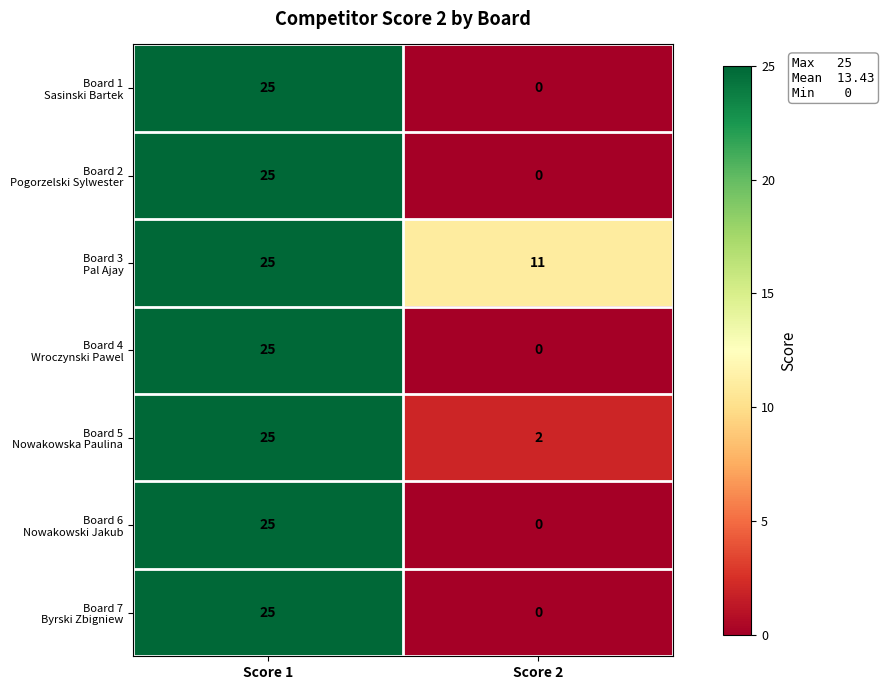

What is the total value across all series at Score 1?

175